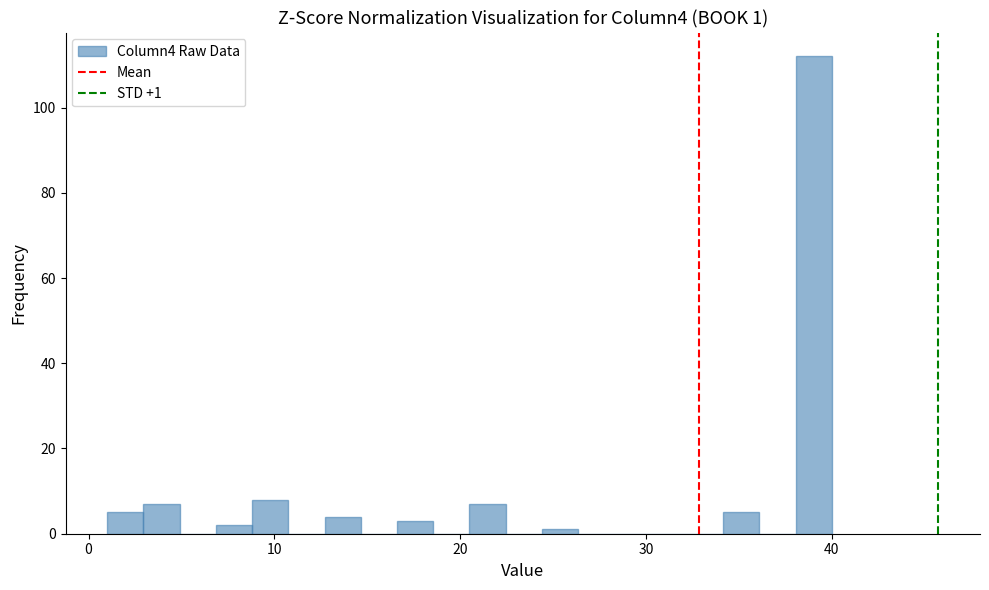

Read against the x-axis, roughly where is the centre of the tallest bar?

39